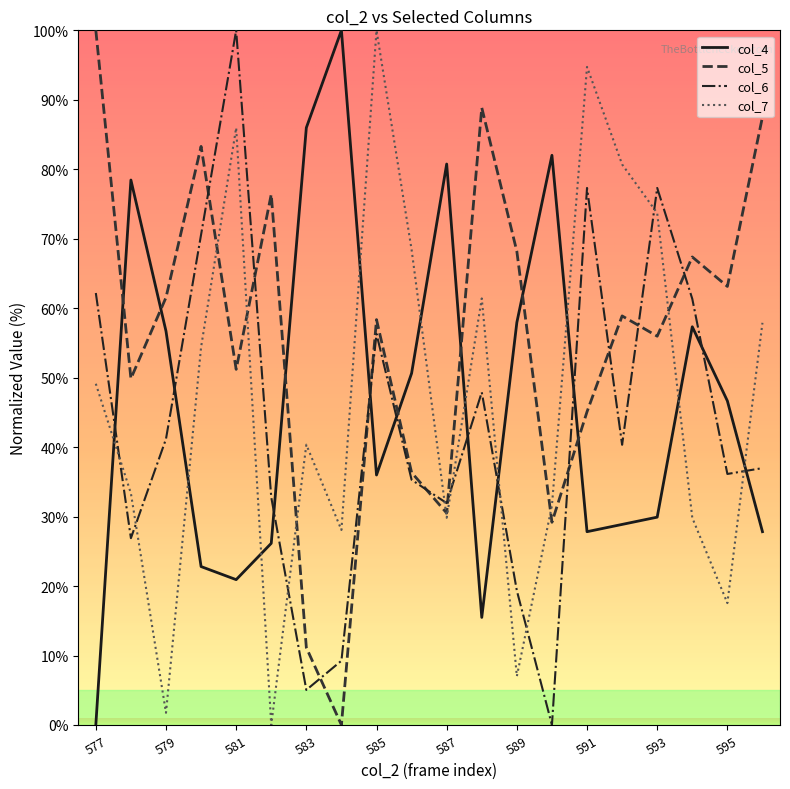

Which series ends up on top after the final intersection of col_6 and col_5?

col_5